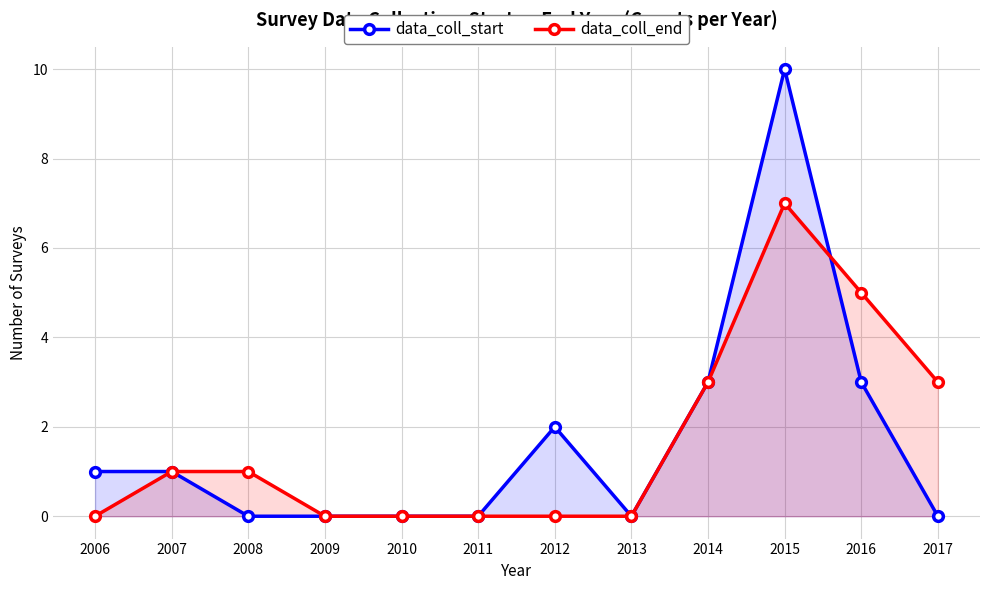

Where is data_coll_start nearest to the value 5?

2014